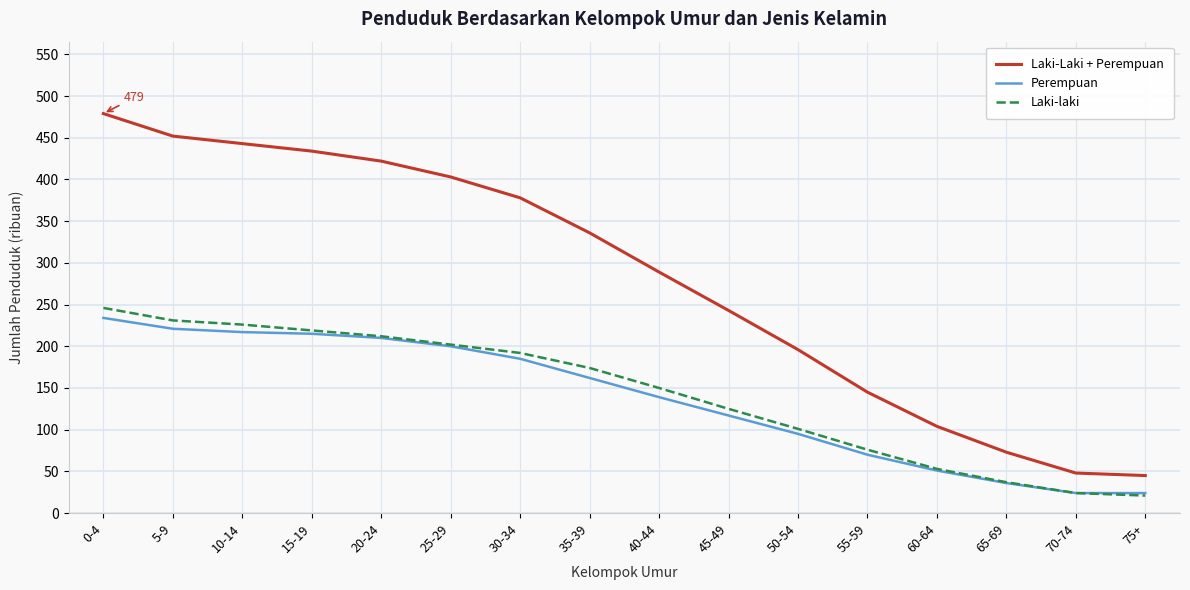

Where is Laki-laki nearest to the value 133?

45-49